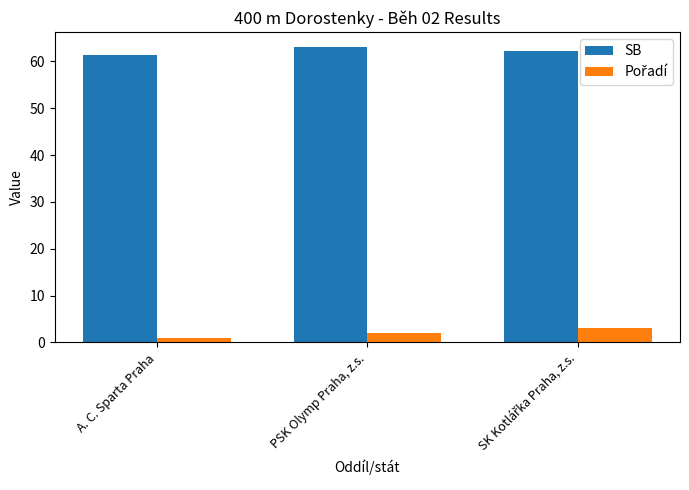

What is the difference between the maximum and minimum values in the SB series?

1.8